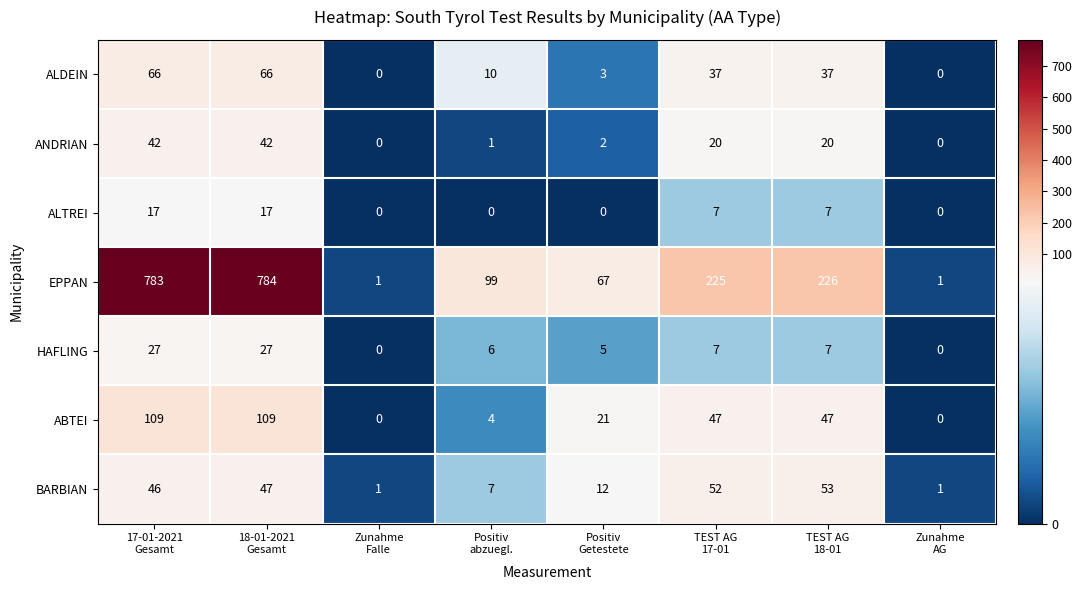

What is the difference between the highest and lowest values at TEST AG
18-01?

219